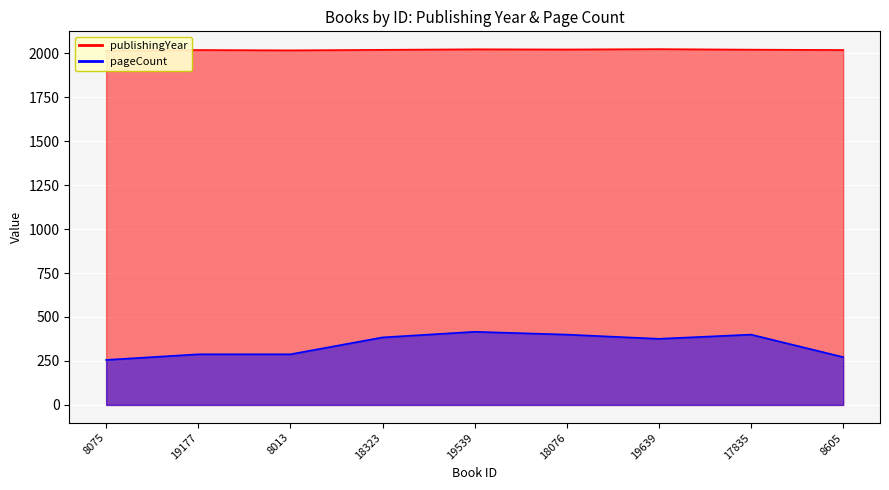

What is the lowest value of the pageCount series?

256